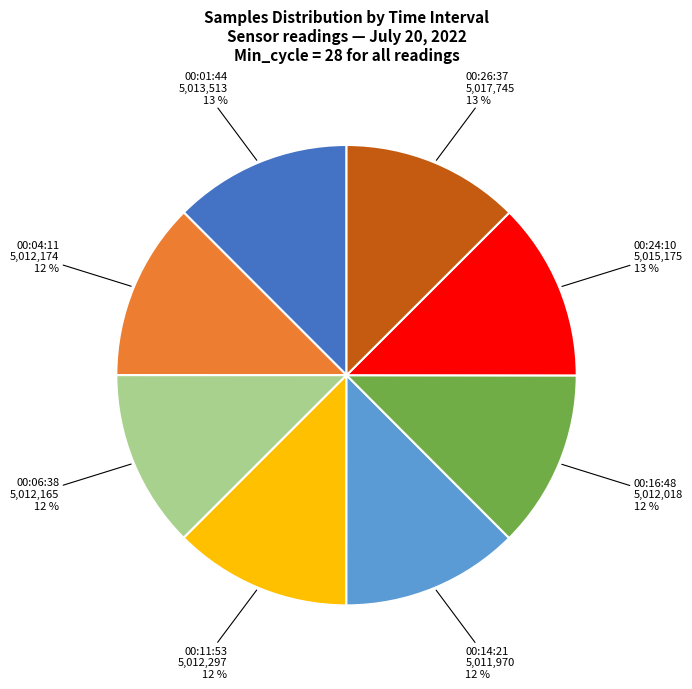

Combined, do 00:24:10 and 00:11:53 account for over 50%?

No